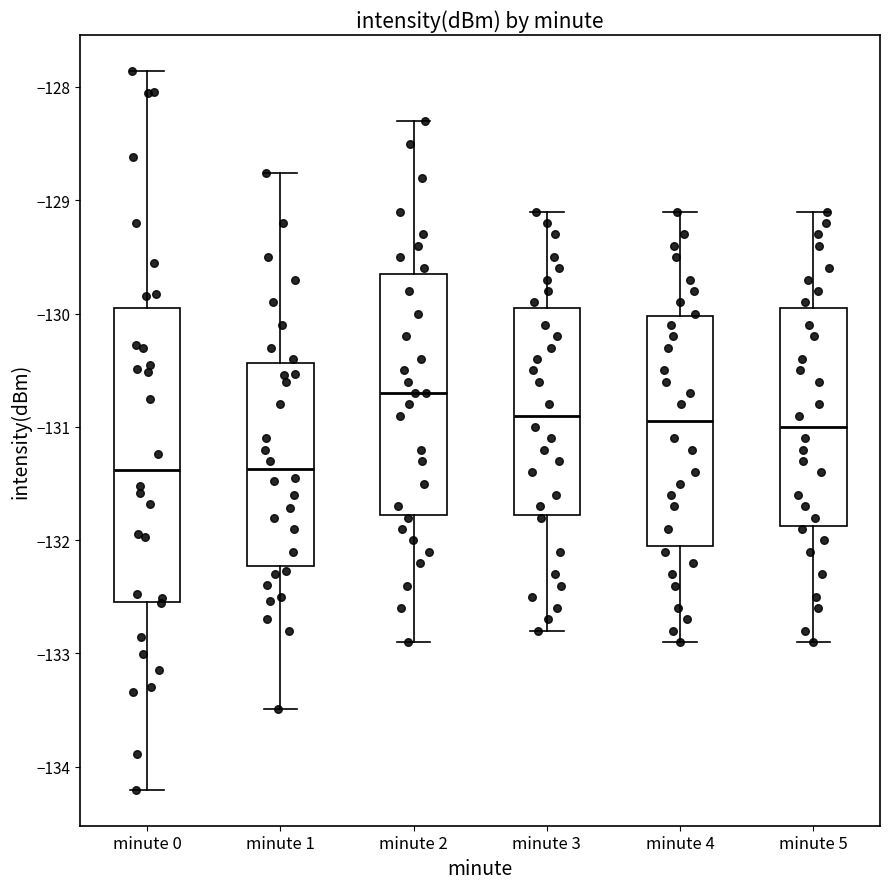

Where is the lower edge of the box for minute 5 on the y-axis? The values are not printed on the chart, so give them approximately, as read against the axis.

-131.9